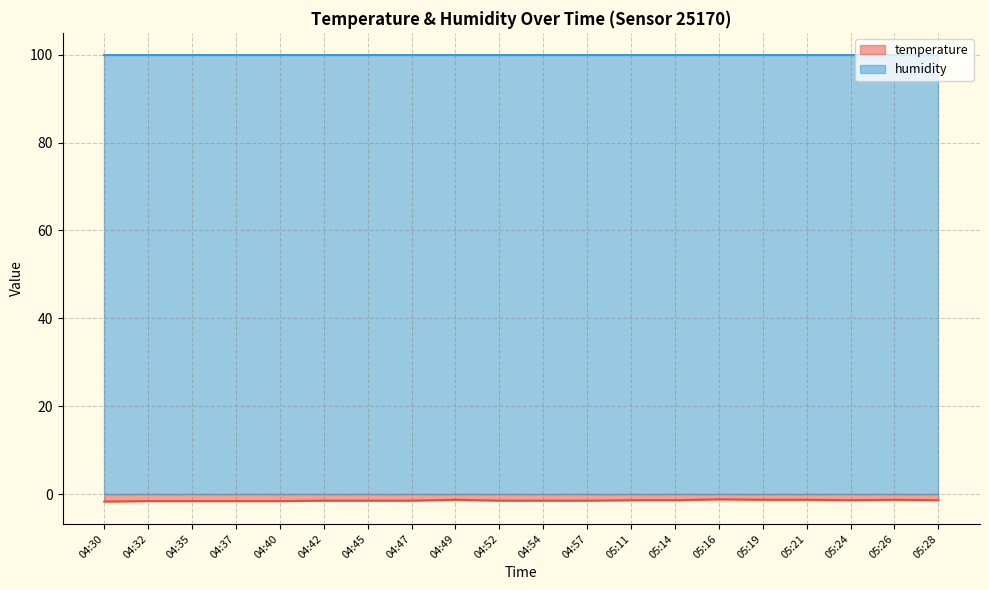

What is the value of the 4th point from the left?

-1.6